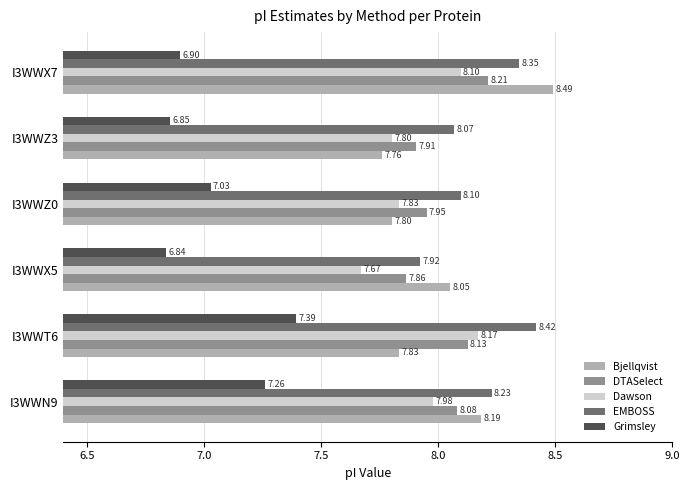

What is the spread (max minus min) of values at I3WWX5?

1.2